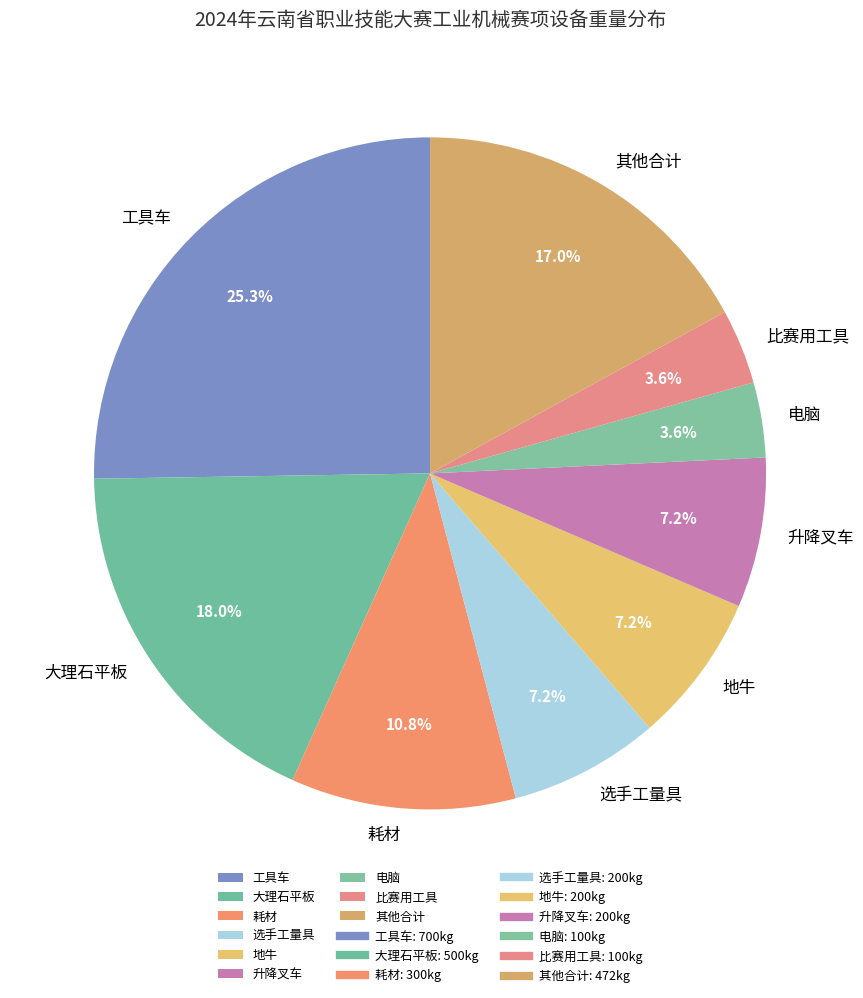

How many segments does this pie chart have?

9